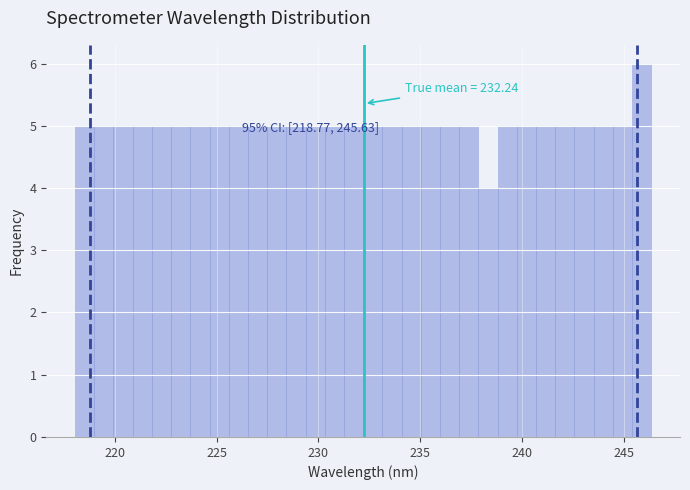

Around what value on the x-axis is the tallest bar? Give the approximate position of its centre, as read against the axis.

246.0